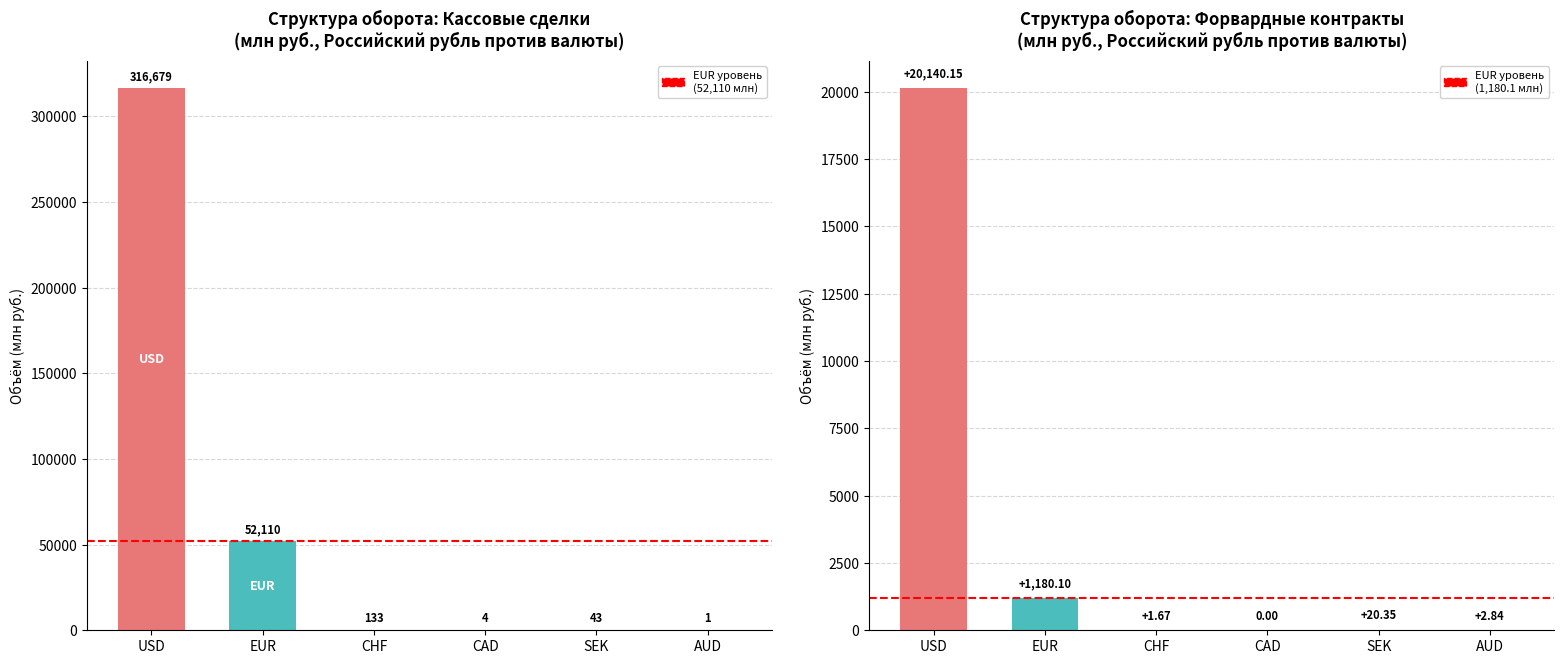

Which series has the largest range (max minus min)?

Кассовые сделки (TOD,TOM и SPOT)